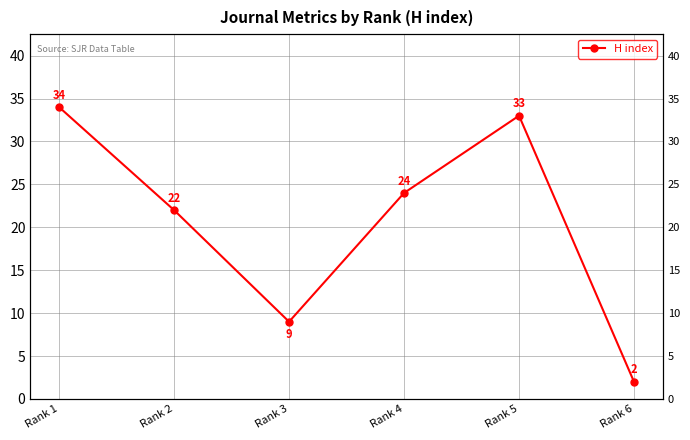

Reading right to left, extract all data points from this chart.

2	33	24	9	22	34